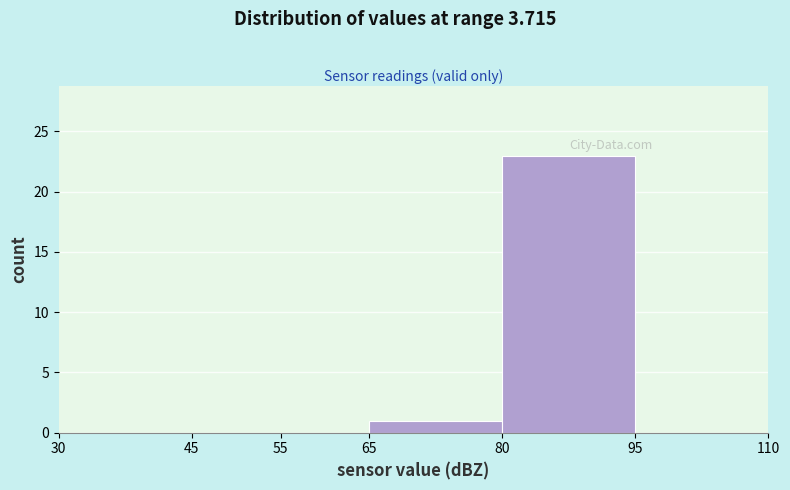

How tall is the bar that spans 65 to 80 on the x-axis? The values are not printed on the chart, so give them approximately, as read against the axis.

1